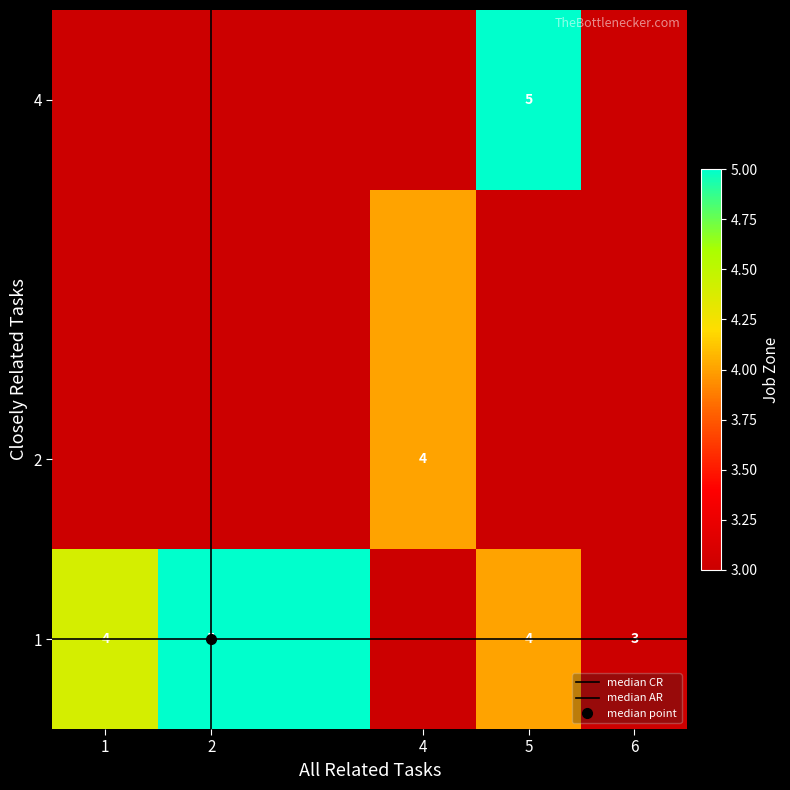

Which category has the highest value in the median AR series?

2